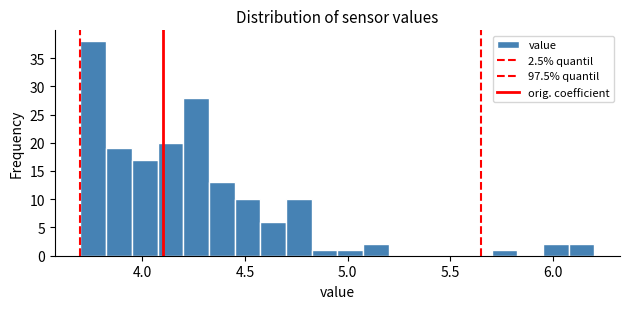

Read against the x-axis, roughly where is the centre of the tallest bar?

3.75